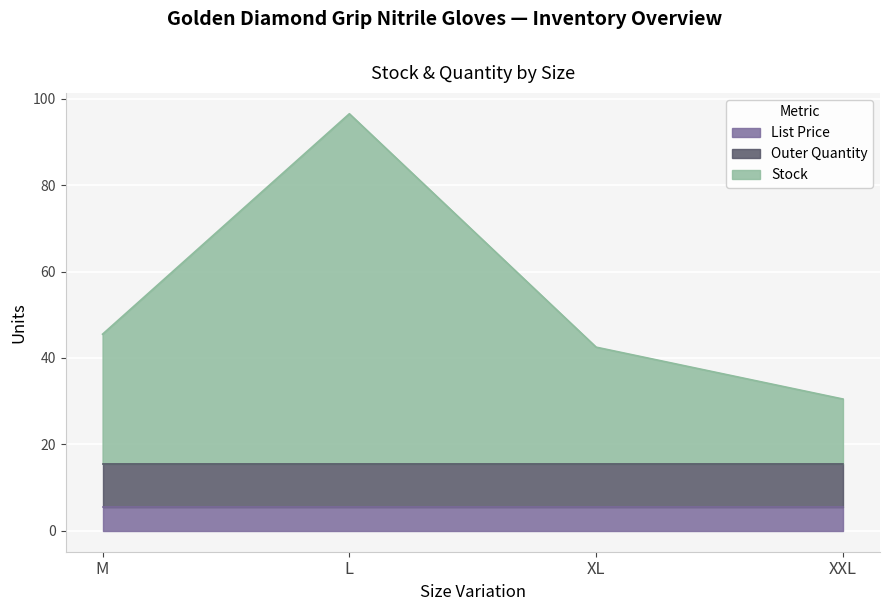

Between M and XXL, which series saw the biggest shift?

Stock